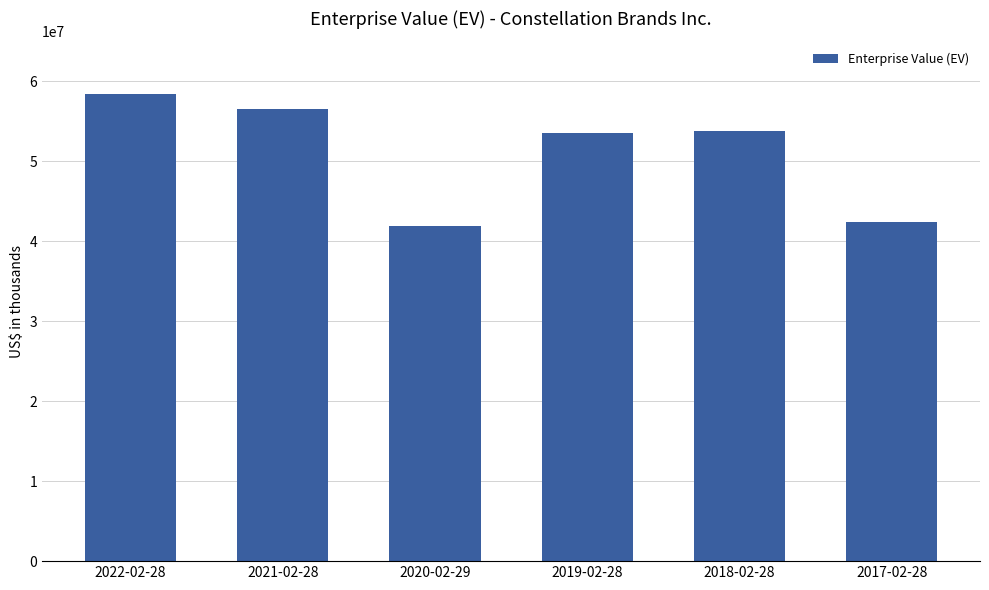

Which has a higher value, 2019-02-28 or 2020-02-29?

2019-02-28